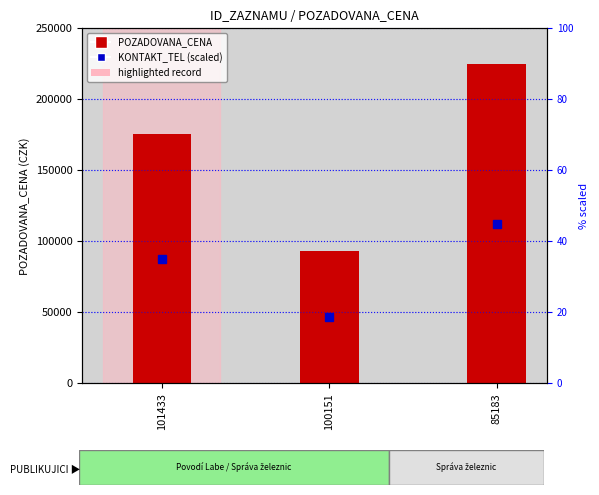

Reading left to right, list all the values displayed in this chart.

175450	93000	225000